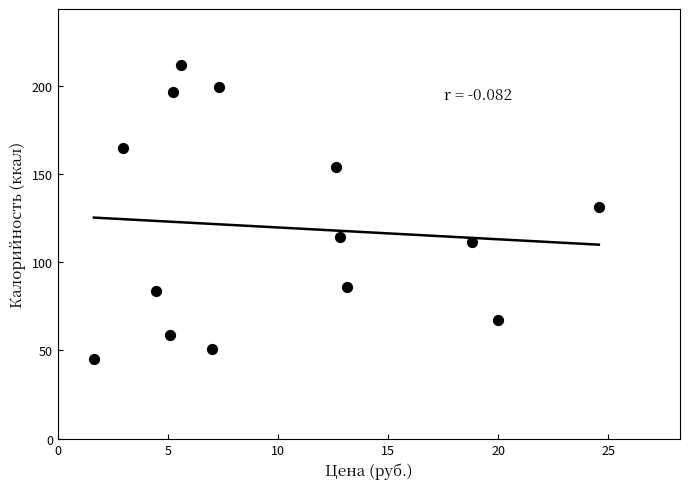

What Y value in the scatter plot is closest to 128?

131.3